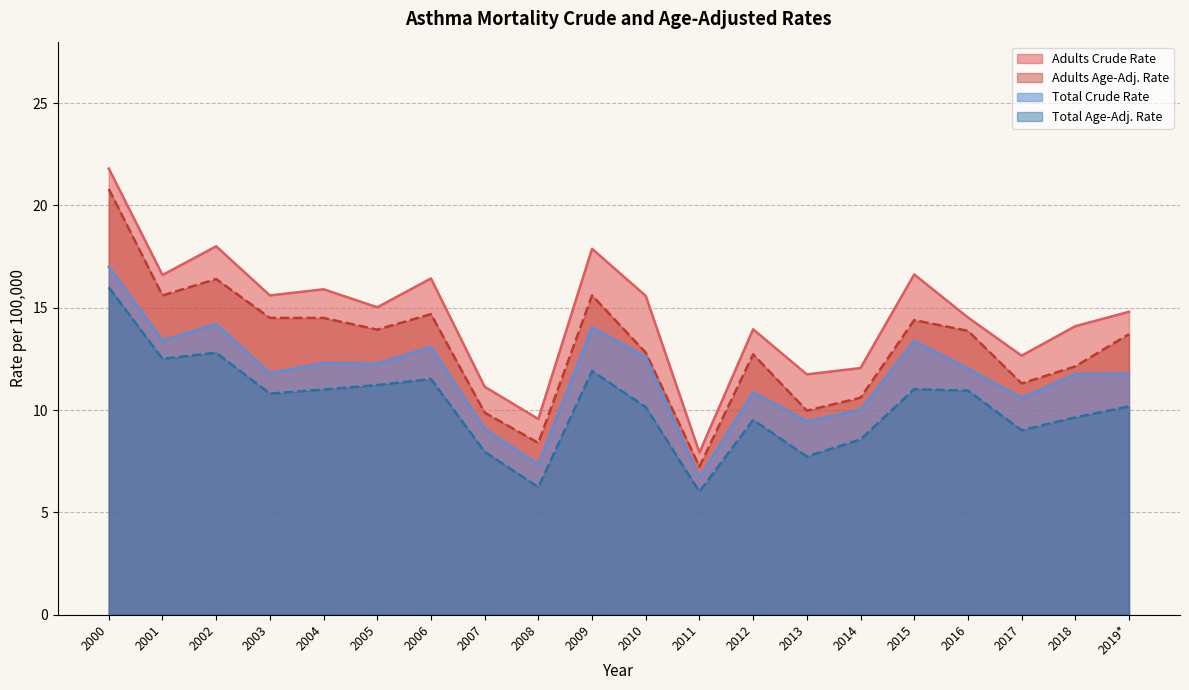

Rank the series by their maximum value, from lowest to highest.

Total Age-Adj. Rate, Total Crude Rate, Adults Age-Adj. Rate, Adults Crude Rate